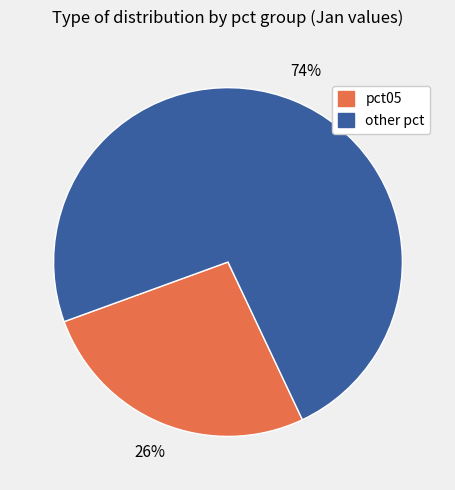

Is there any slice that represents more than half of the pie?

Yes